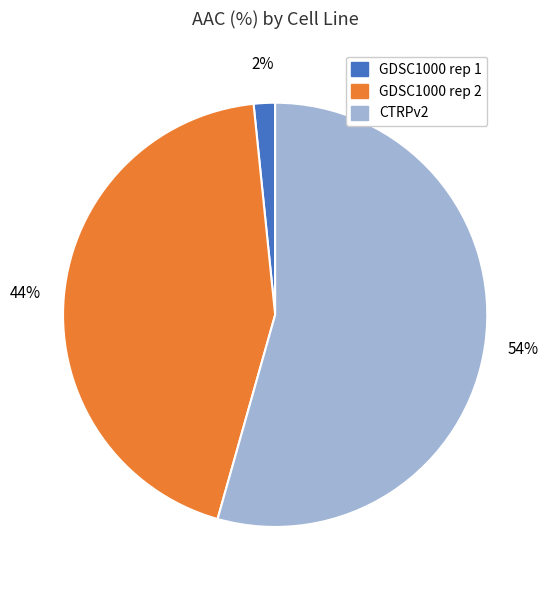

To the nearest percent, what is the average slice percentage?

33%